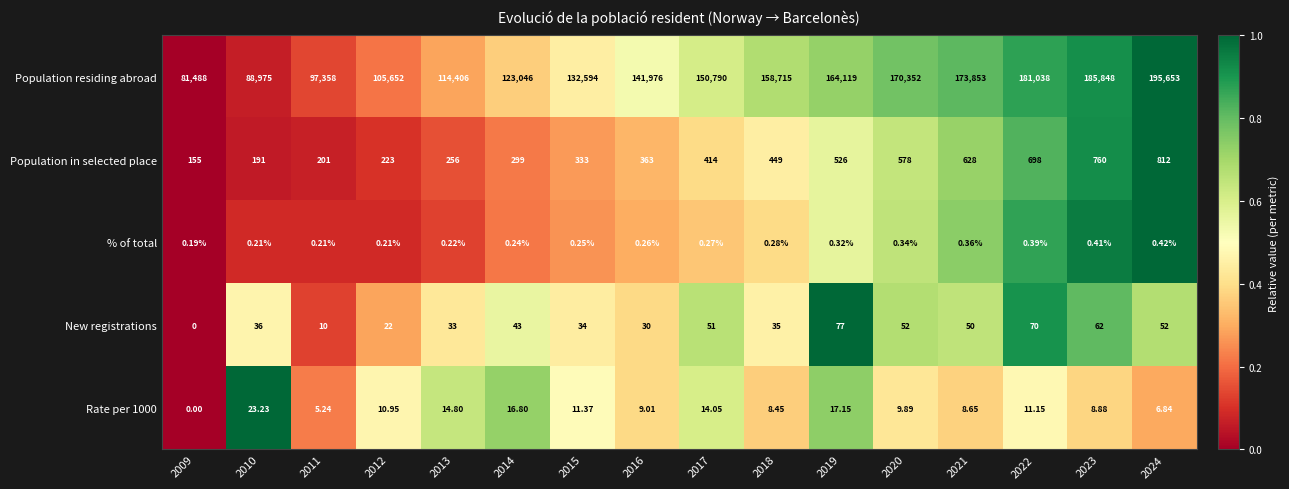

Which series has the largest total across all categories?

Population residing abroad